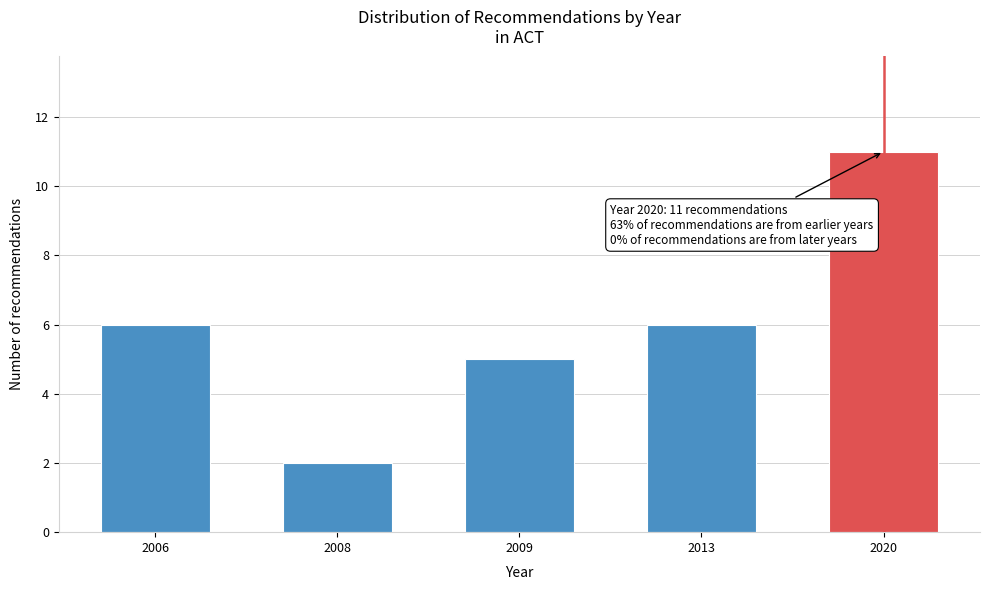

Reading right to left, list all the values displayed in this chart.

11	6	5	2	6